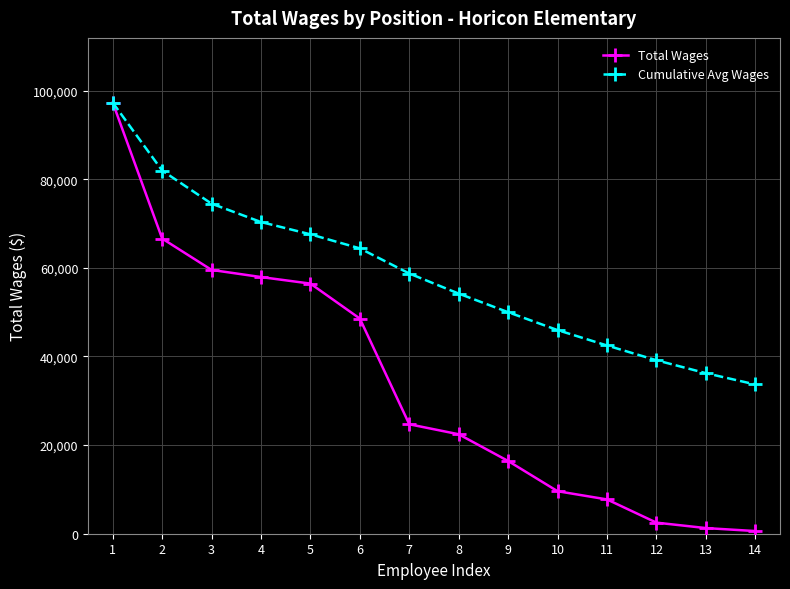

What is the minimum value for Cumulative Avg Wages?

33685.6